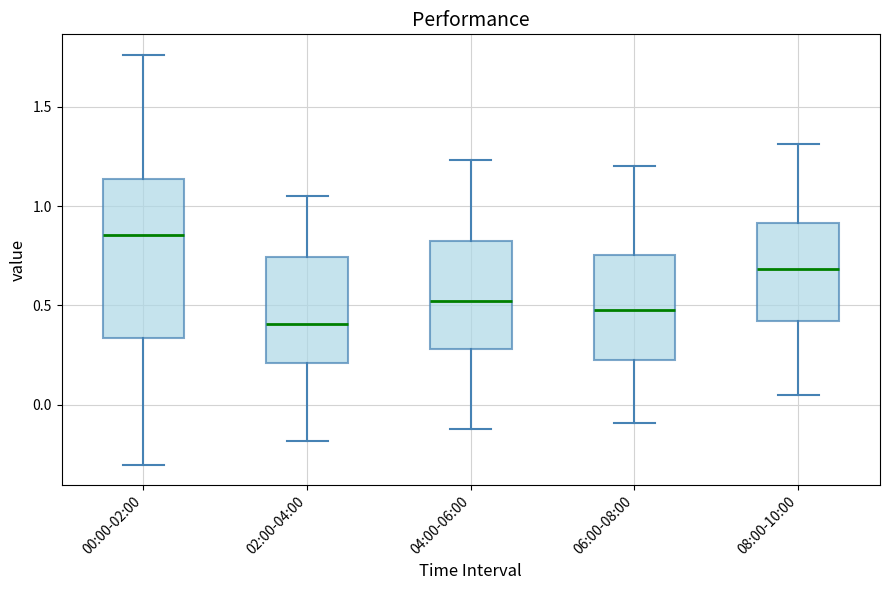

Comparing the boxes themselves (not the whiskers), which one is the tallest?

00:00-02:00